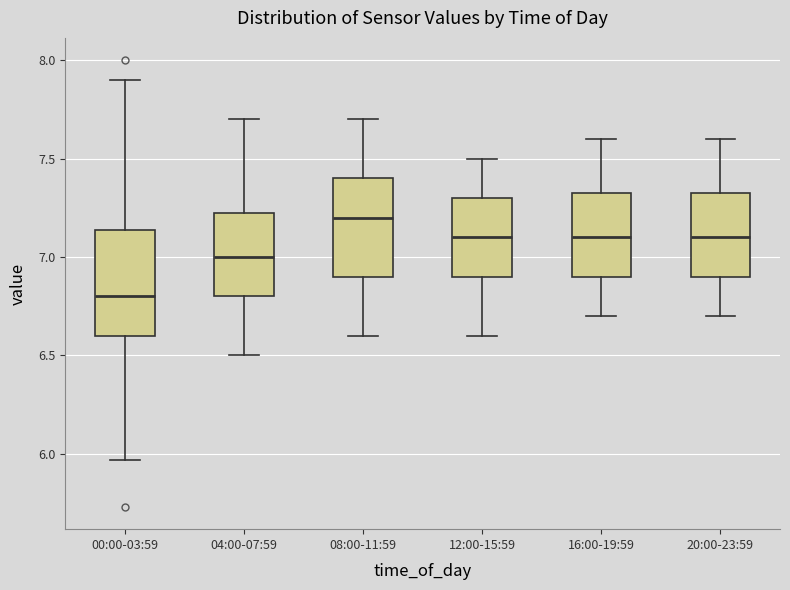

Which box's median line is the lowest?

00:00-03:59